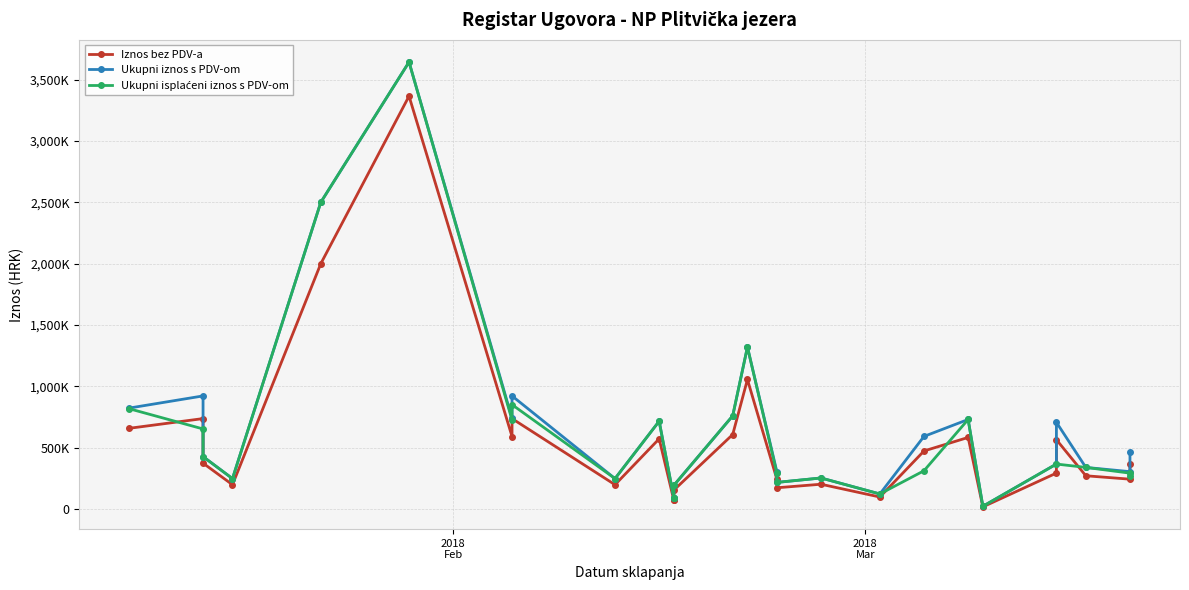

The Ukupni iznos s PDV-om series shows 147777.8 at 2018-01-17. True or false?

False